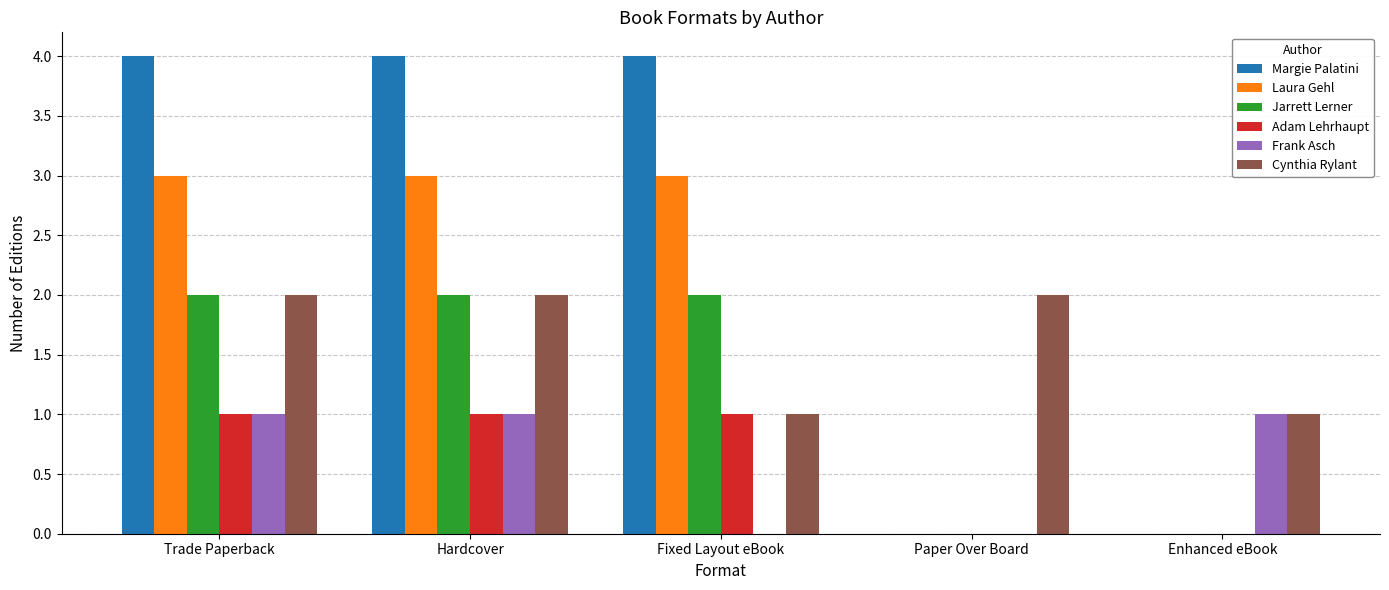

How many groups of bars are there?

5